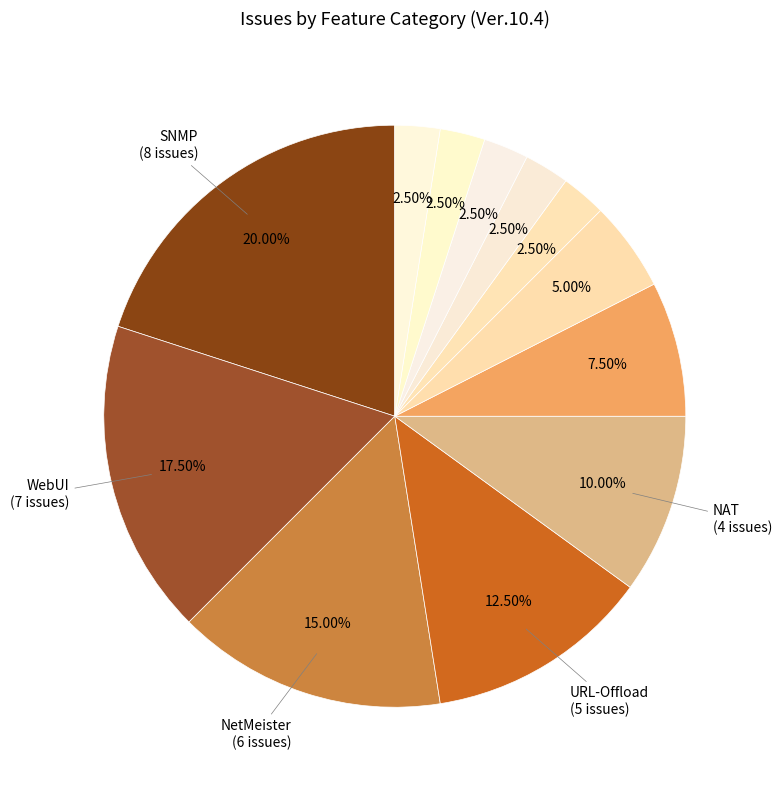

Count the number of slices in the pie.

12